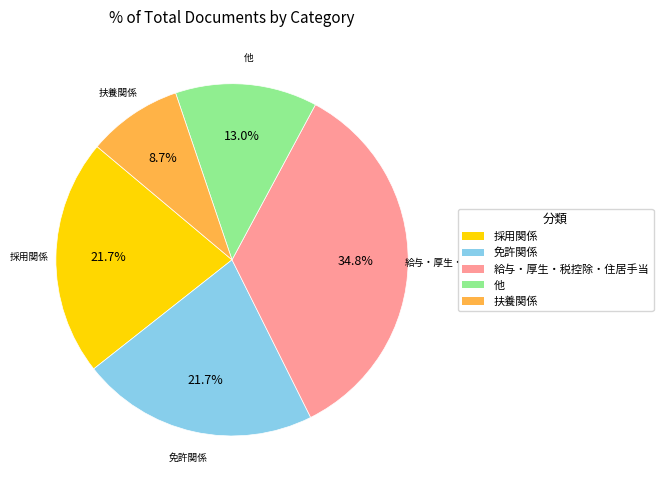

Which has a higher value, 免許関係 or 給与・厚生・税控除・住居手当?

給与・厚生・税控除・住居手当